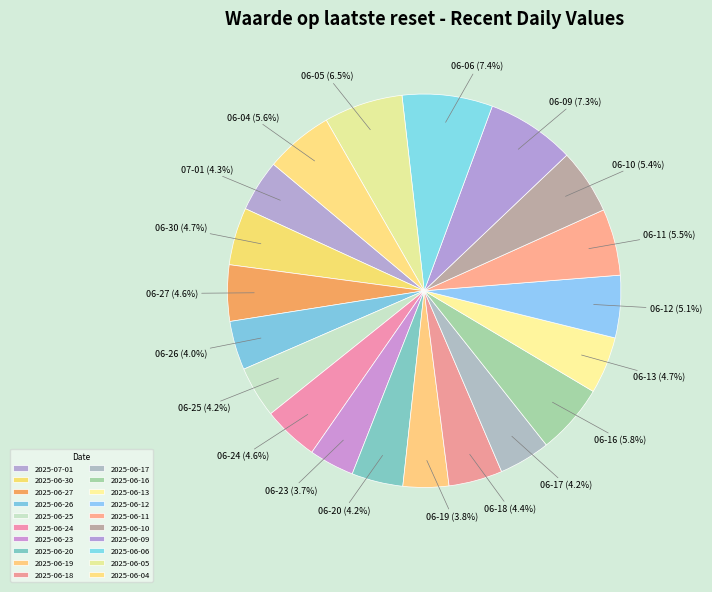

To the nearest percent, what portion does 2025-06-06 represent?

7%